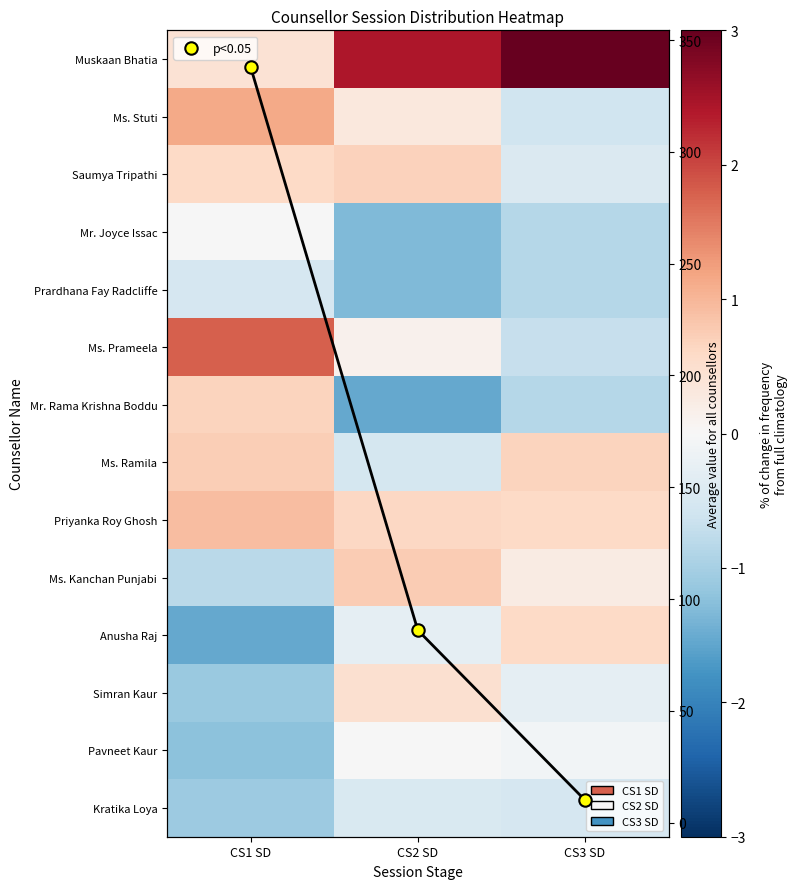

How many negative values does the Anusha Raj series have?

2